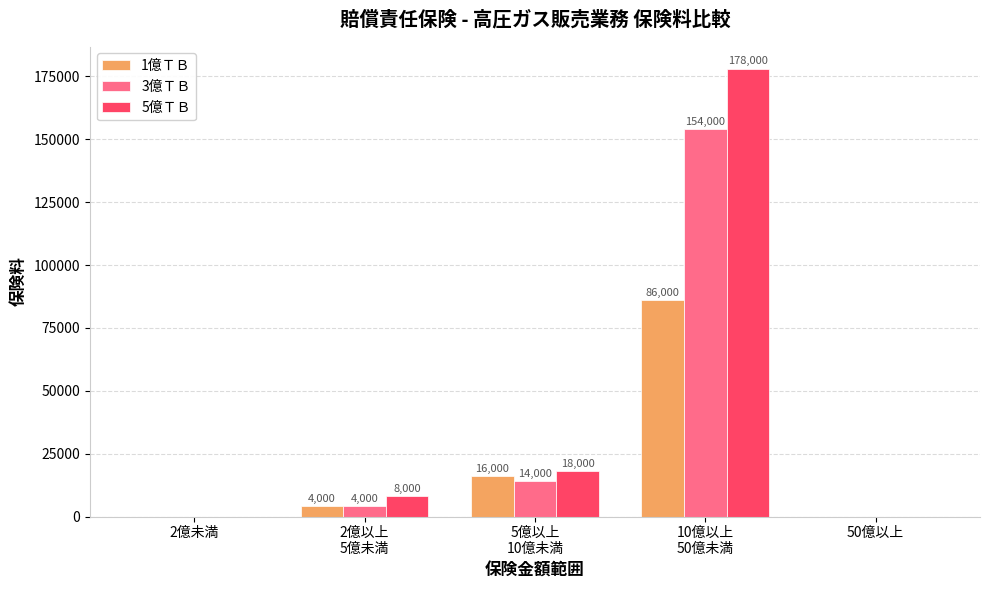

Count the number of categories in the chart.

5